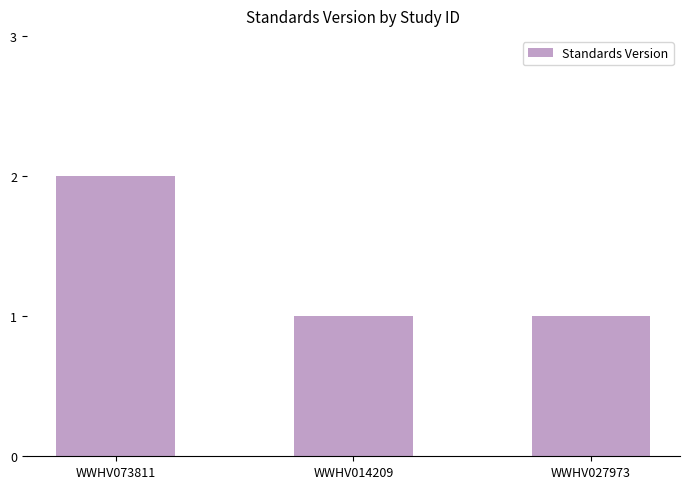

Reading left to right, extract all data points from this chart.

2	1	1